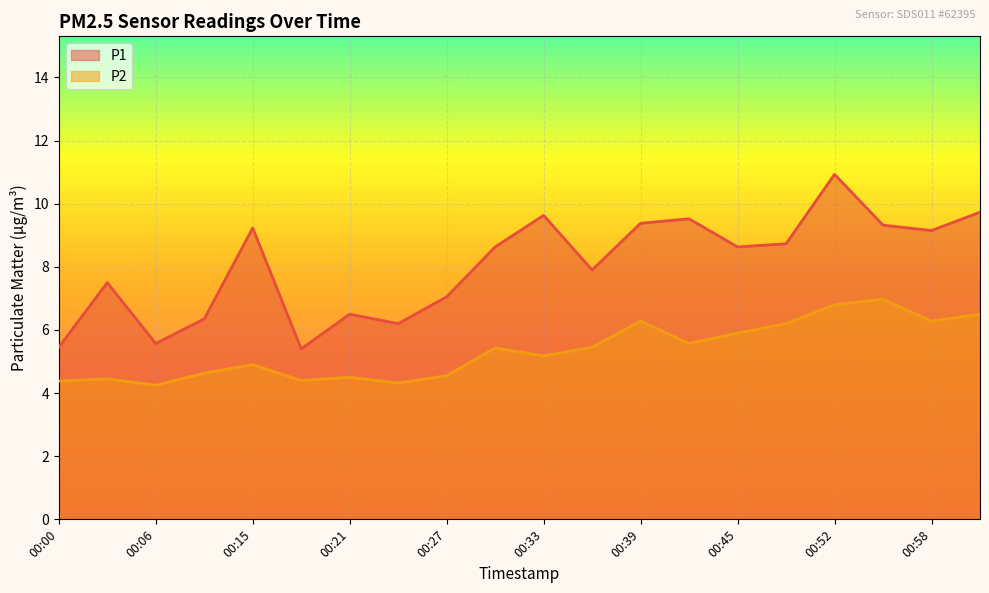

Rank the series by their maximum value, from lowest to highest.

P2, P1